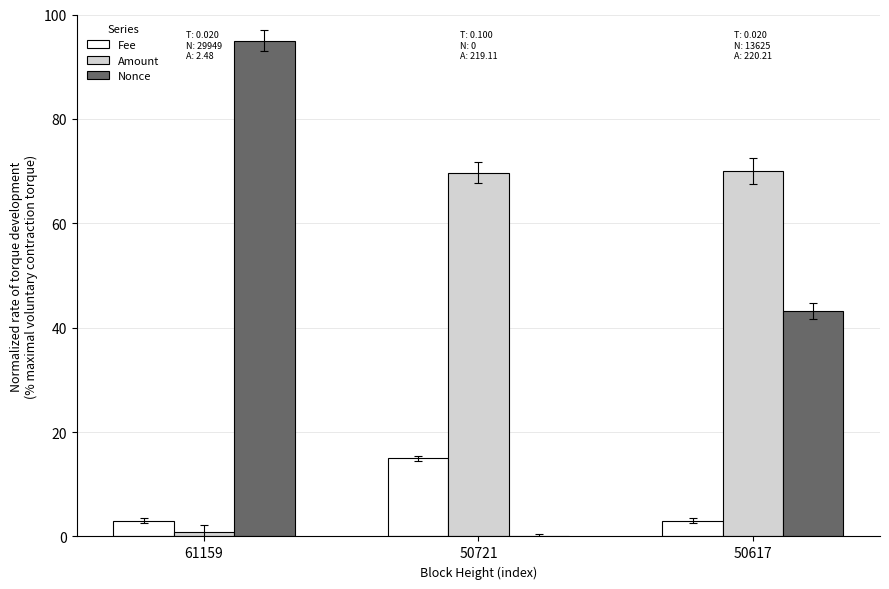

What value does the Amount series have at 50721?

69.7